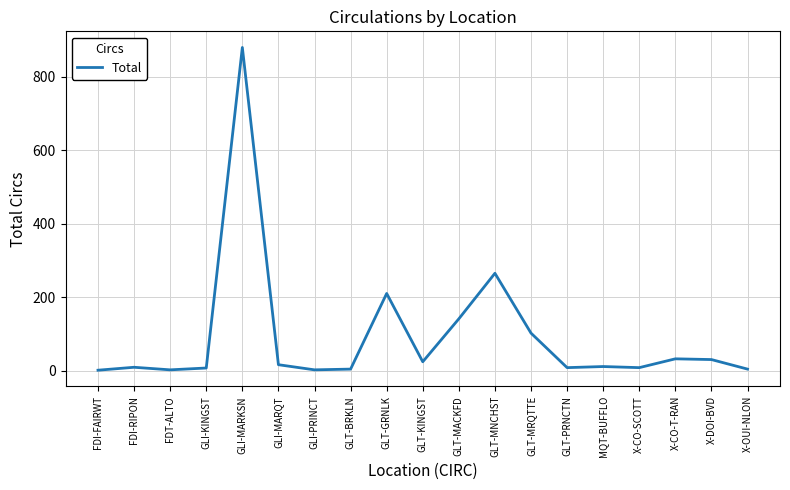

Is this an area chart (filled region under the line)?

No